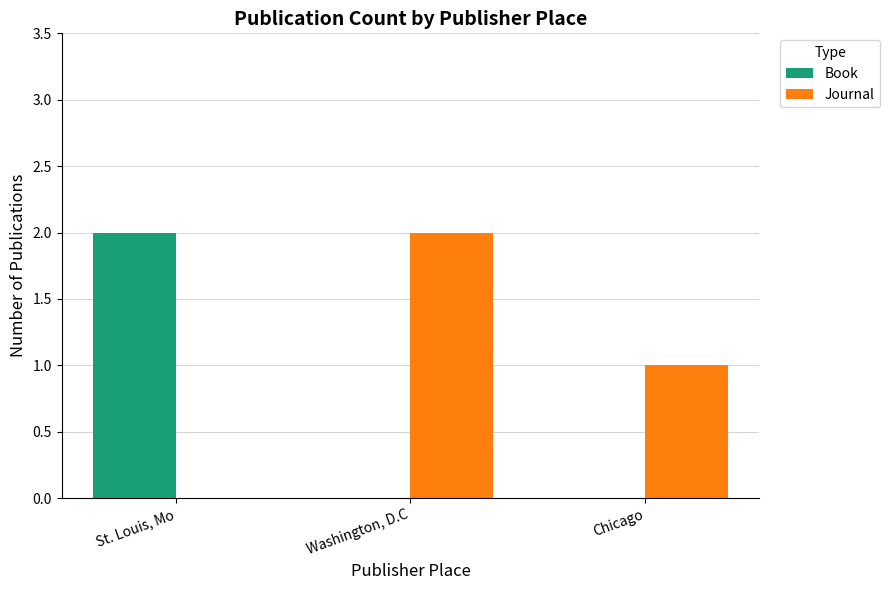

How many series are shown in this chart?

2